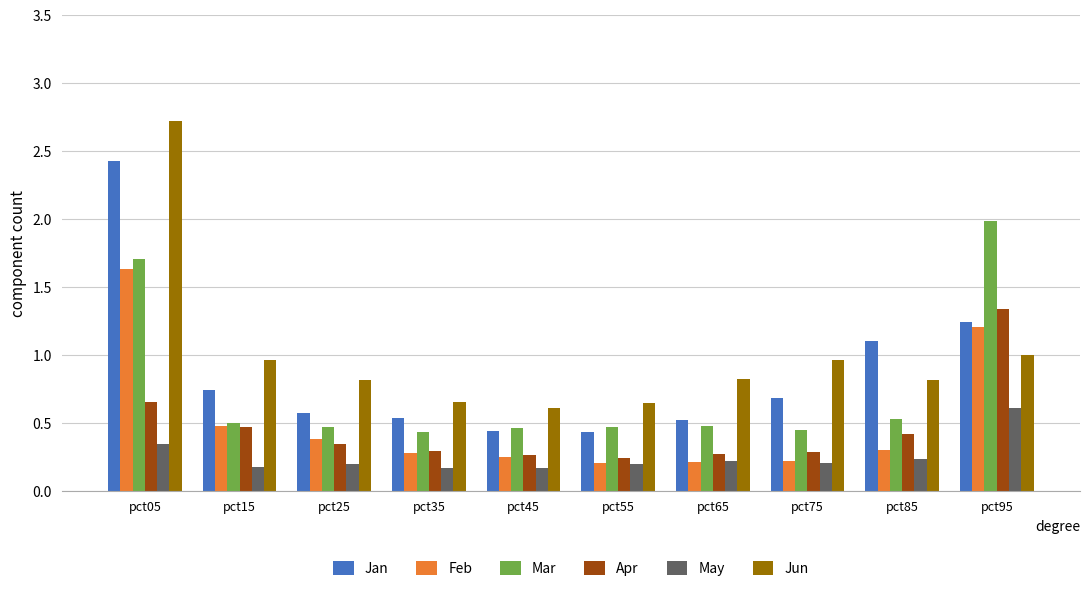

Is the value of Mar at pct65 greater than the value of Jan at pct35?

No